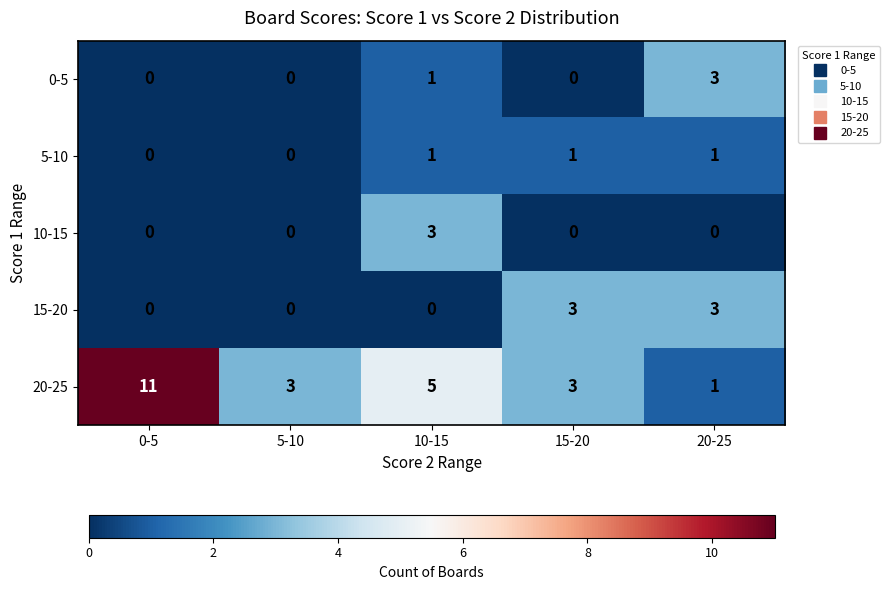

Reading right to left, transcribe all the data shown in this chart.

0-5: 3	0	1	0	0
5-10: 1	1	1	0	0
10-15: 0	0	3	0	0
15-20: 3	3	0	0	0
20-25: 1	3	5	3	11